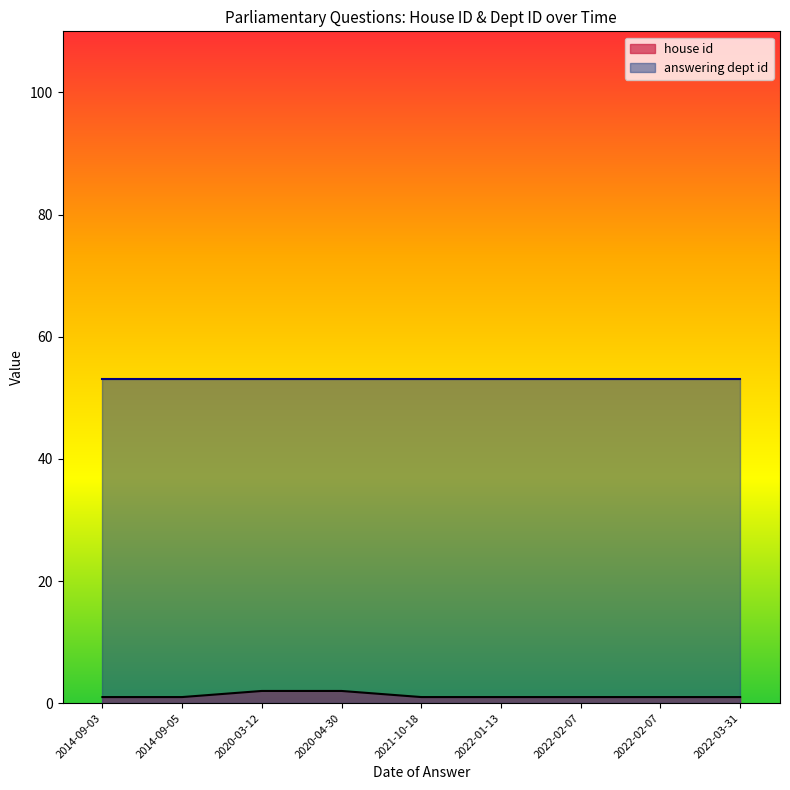

What is the spread (max minus min) of values at 2021-10-18?

52